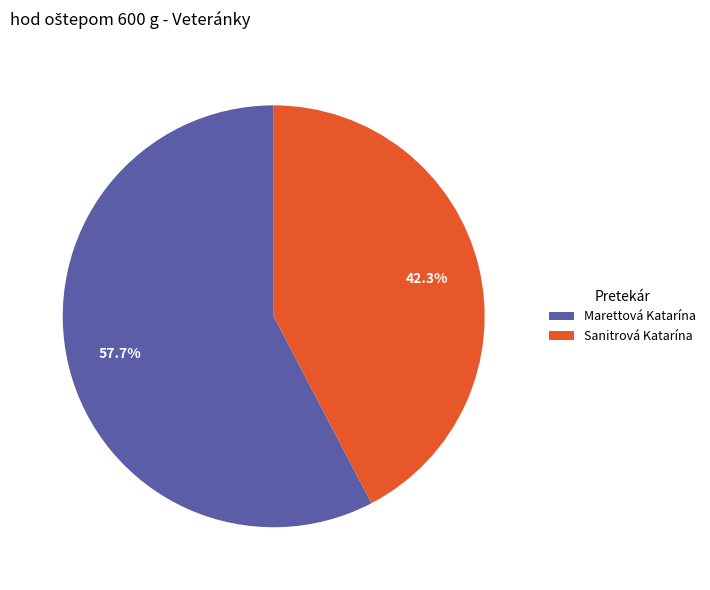

How many segments does this pie chart have?

2